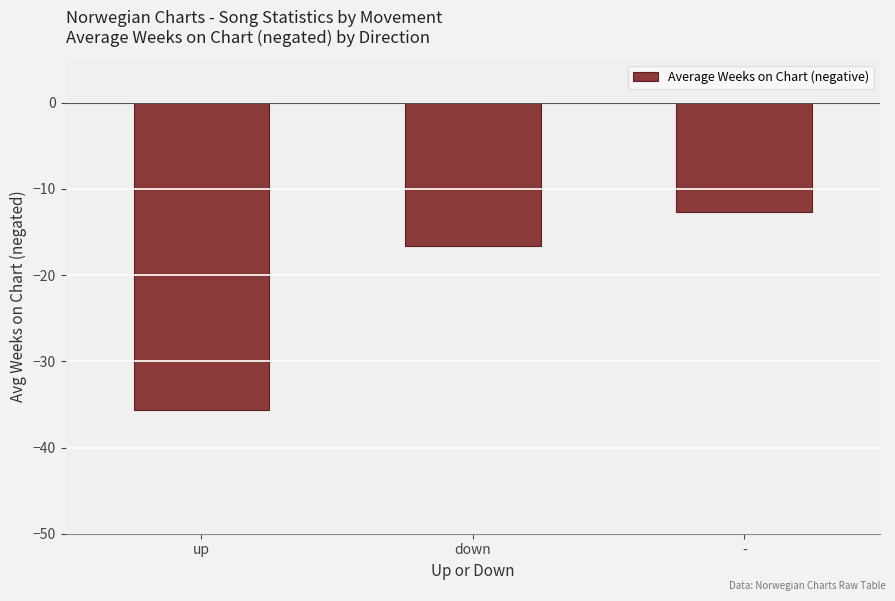

What is the maximum value shown in the chart?

-12.6